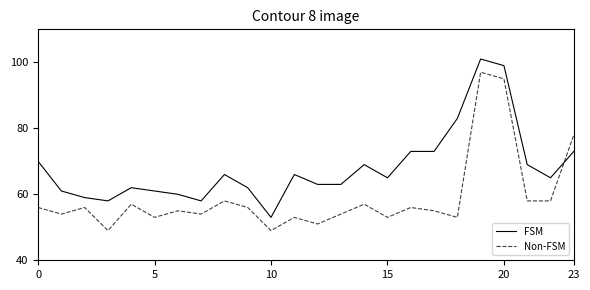

What are all the series names shown in the legend?

FSM, Non-FSM